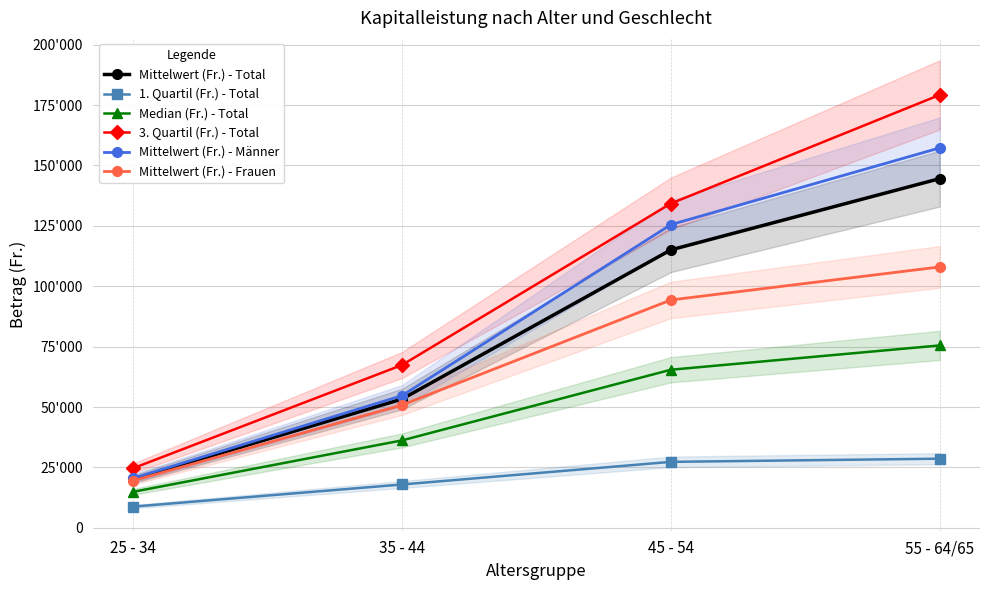

Where does the Mittelwert (Fr.) - Total series first go above 115044?

45 - 54